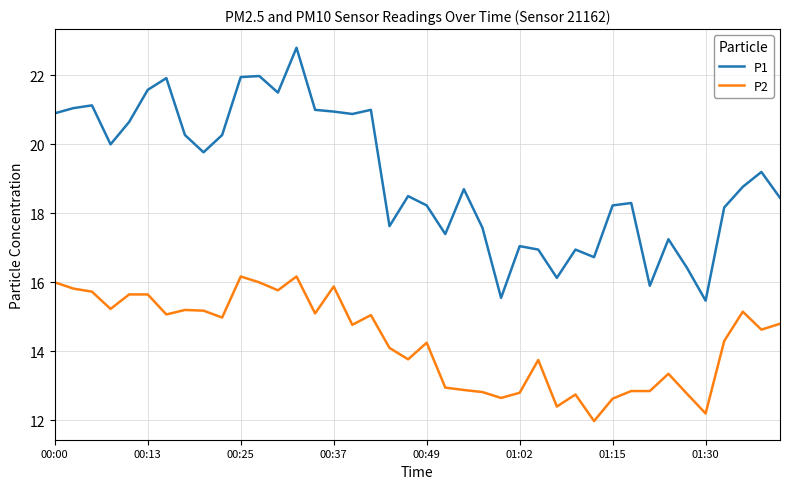

Which series has the largest total across all categories?

P1